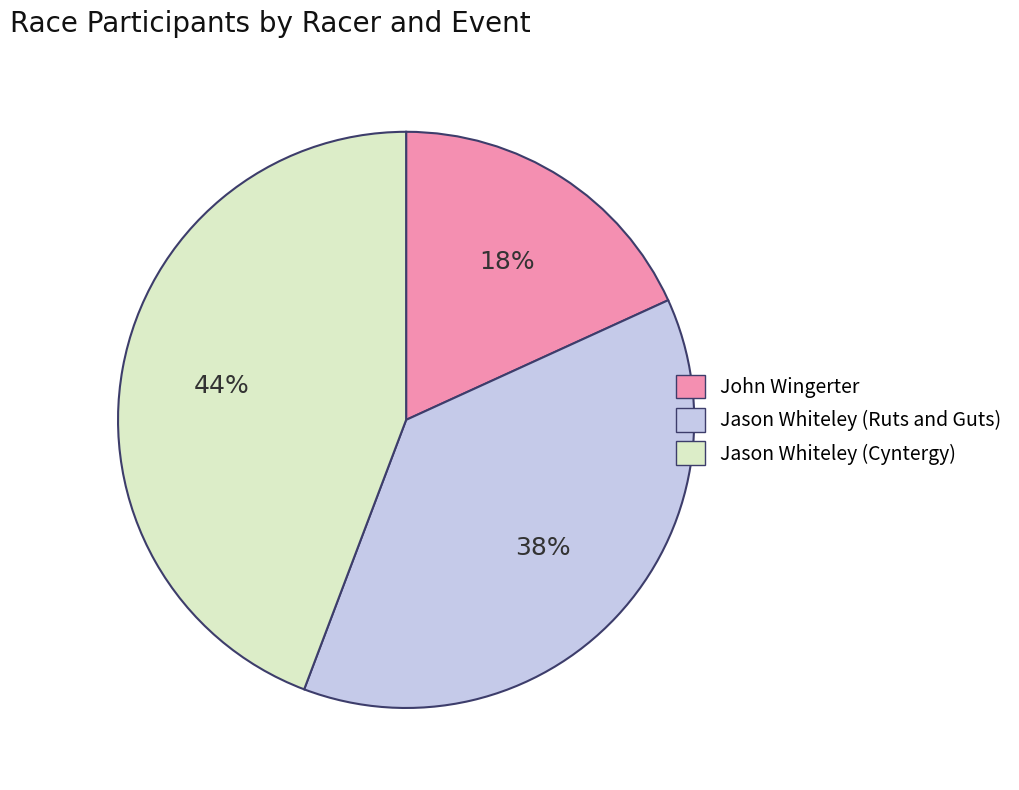

Is it true that John Wingerter is 31% of the pie?

False